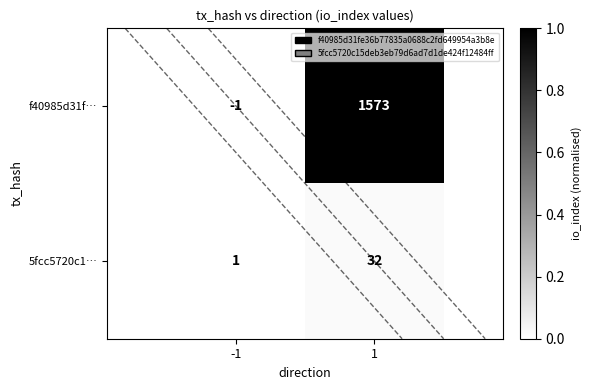

At which category is the sum across all series the highest?

1